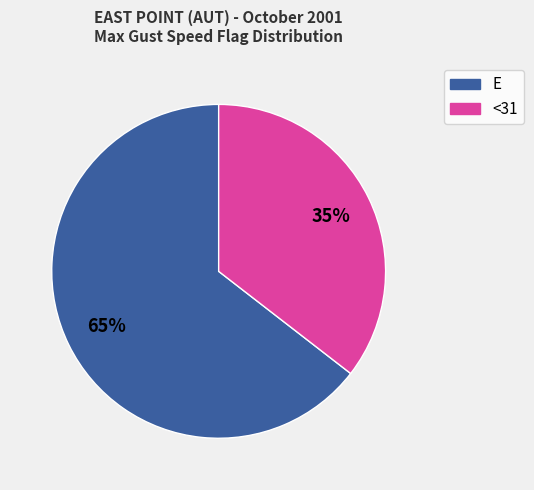

What is the majority slice?

E